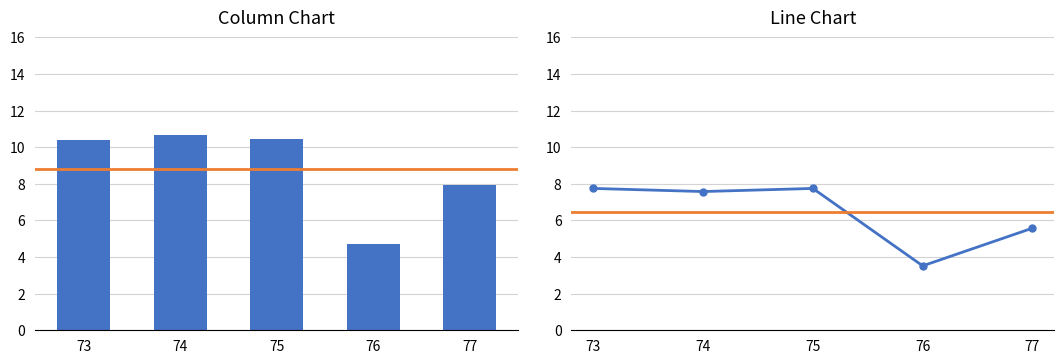

Which category has the lowest value across all series?

76